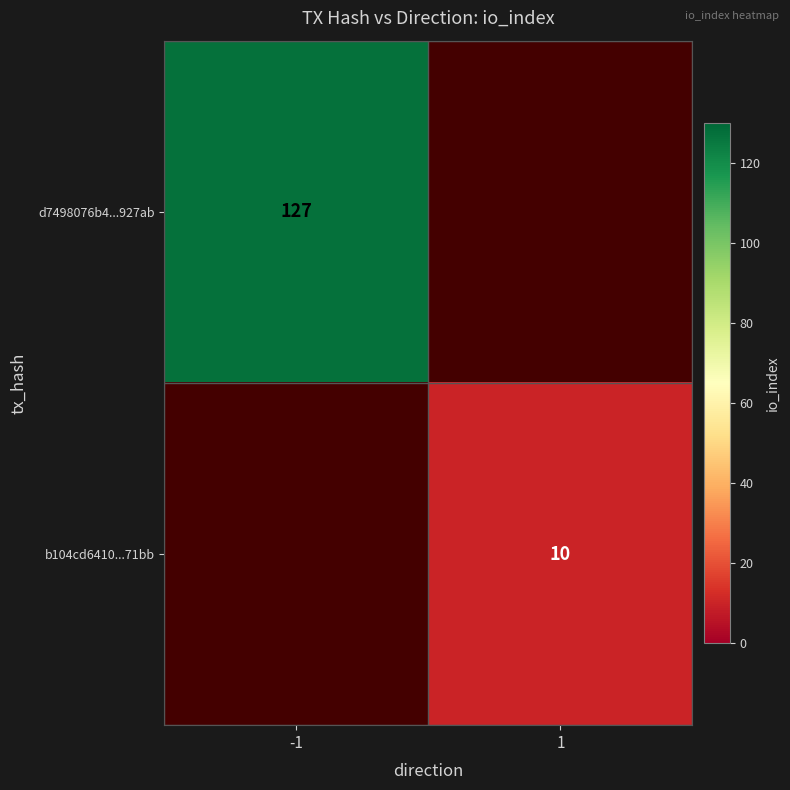

What is the smallest value displayed?

10.0